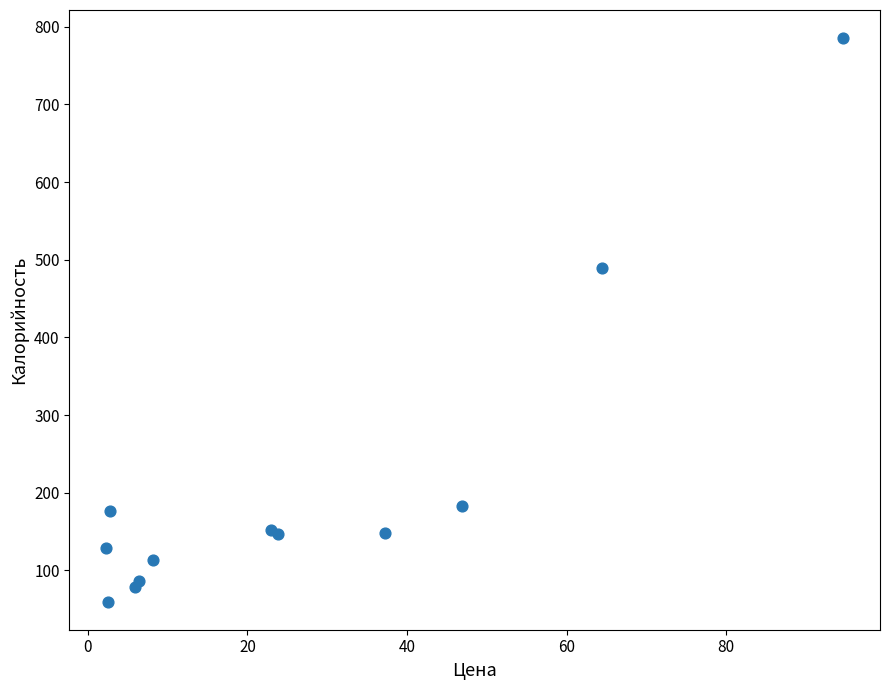

What Y value in the scatter plot is closest to 422?

489.5